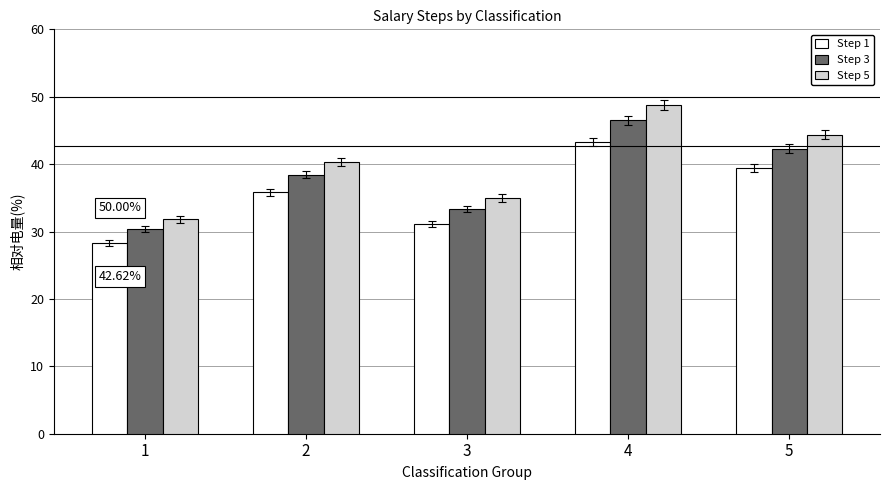

Are the bars horizontal?

No